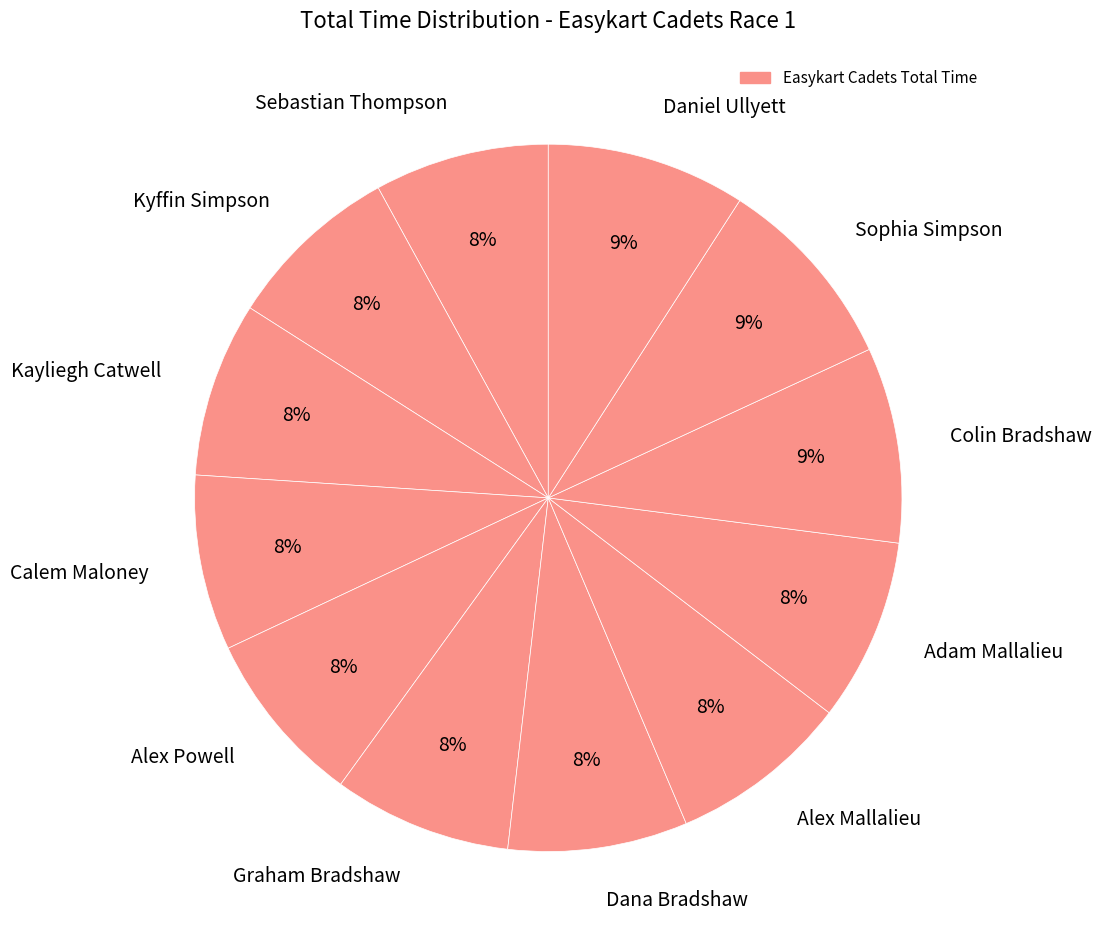

Does Colin Bradshaw represent more than half of the total?

No